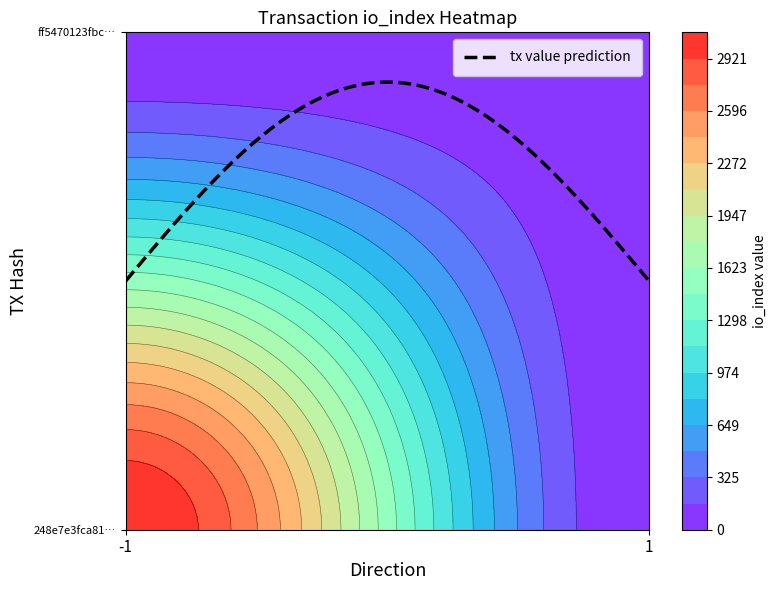

Reading right to left, extract all data points from this chart.

248e7e3fca810138d84f2036e4b797cd28be33d: 3083	-1
ff5470123fbcf1b71538ff9730b46154041a5d0: 15	1